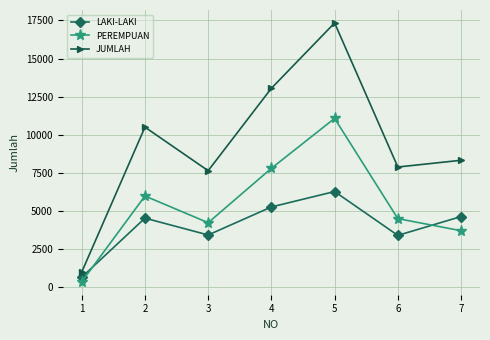

At which category is the sum across all series the highest?

5